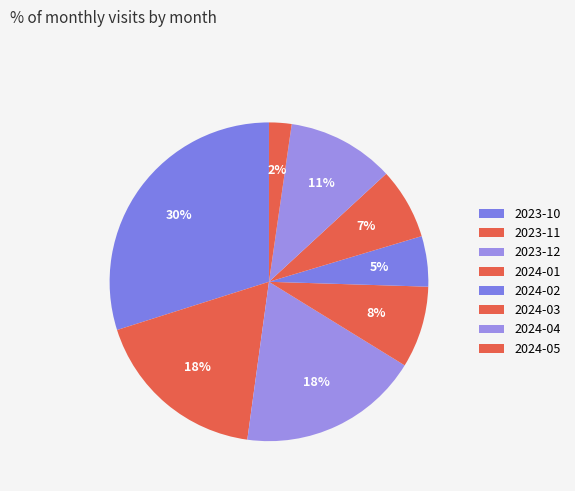

To the nearest percent, what is the difference between the largest and smallest slice percentages?

28%